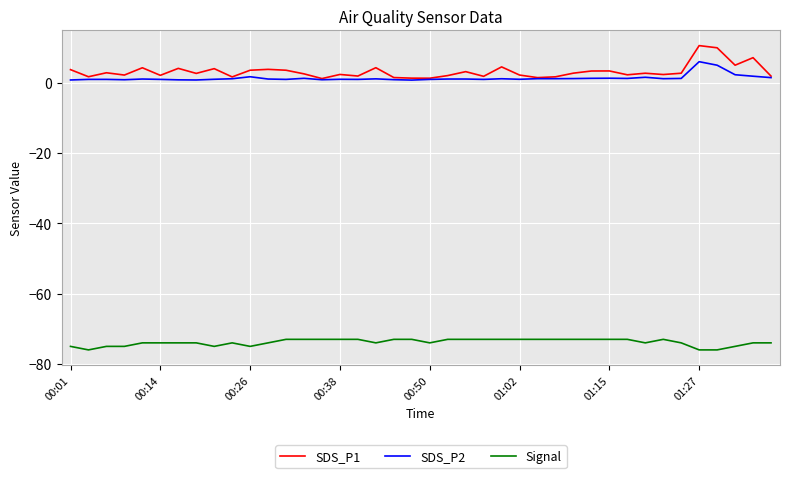

What are all the series names shown in the legend?

SDS_P1, SDS_P2, Signal